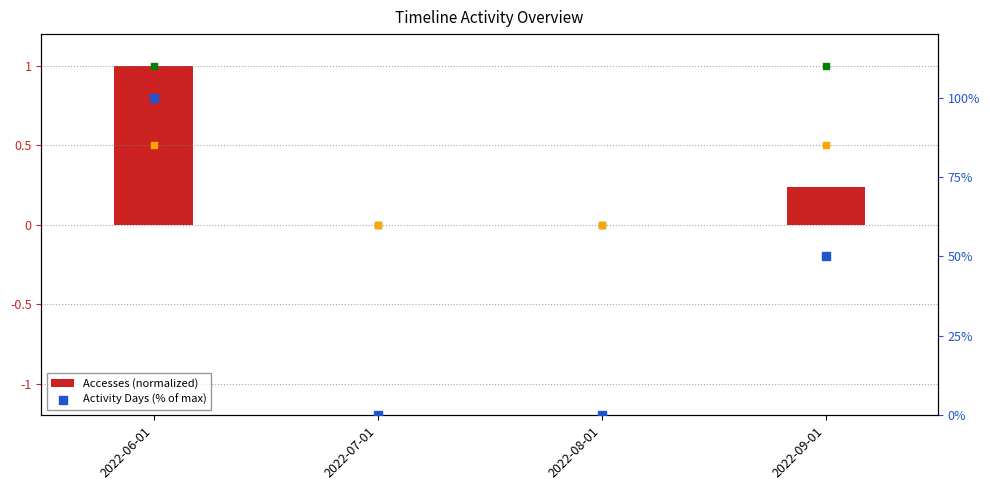

At which category is the sum across all series the highest?

2022-06-01